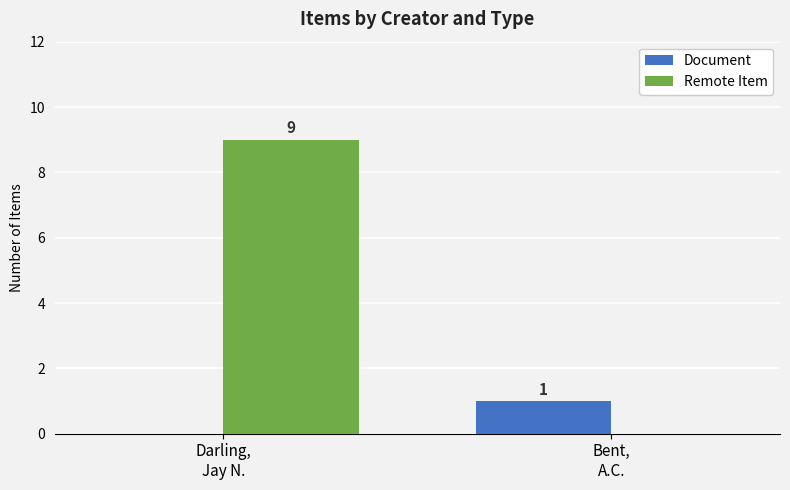

True or false: Remote Item has a value of 6 at Bent,
A.C..

False